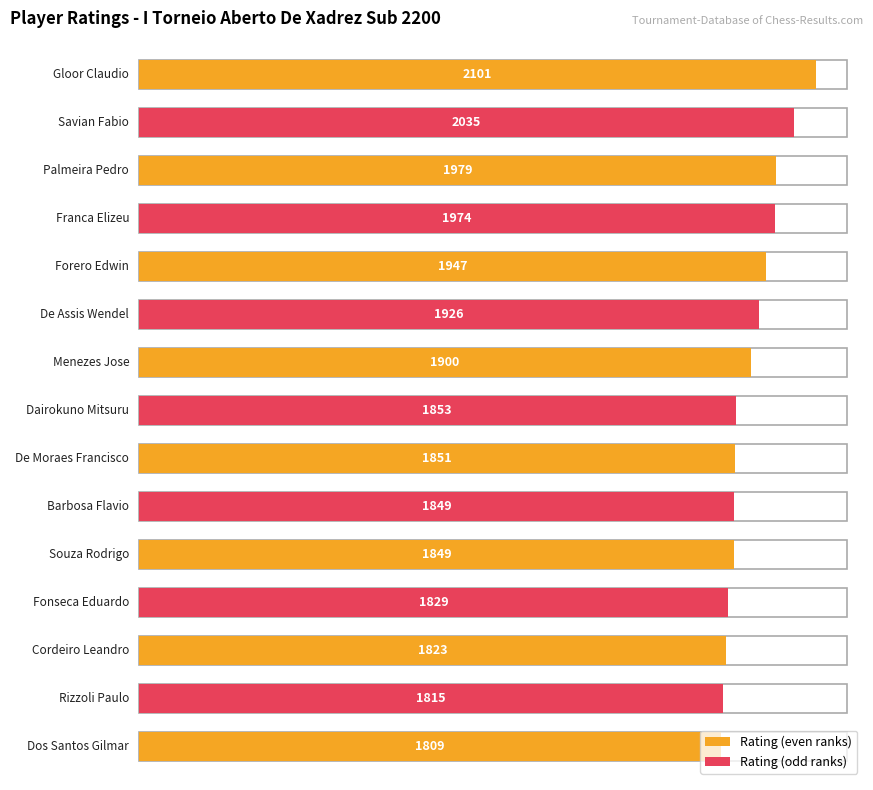

The chart shows a value of 1926 at De Assis Wendel. True or false?

True